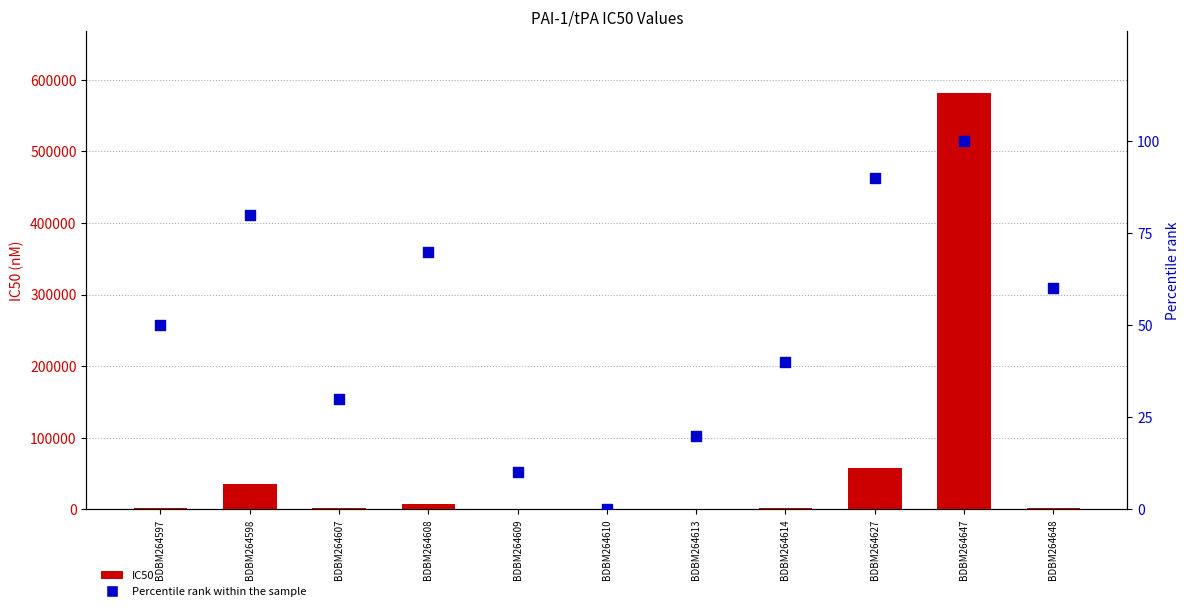

Which series has the largest total across all categories?

IC50